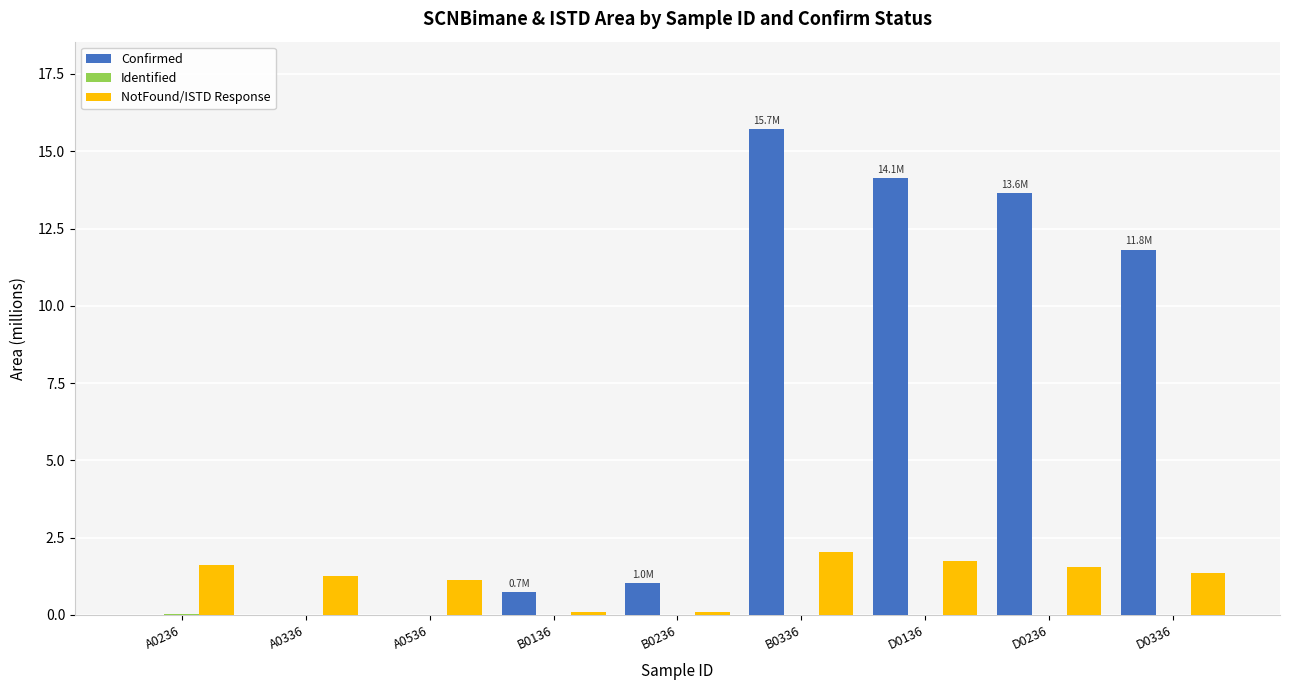

Is it true that Confirmed equals 9.4 at D0236?

False